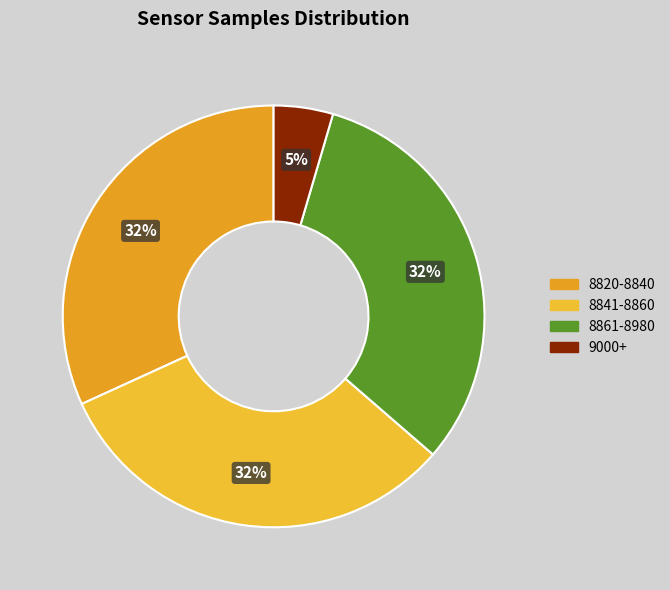

How many slices are in this pie chart?

4